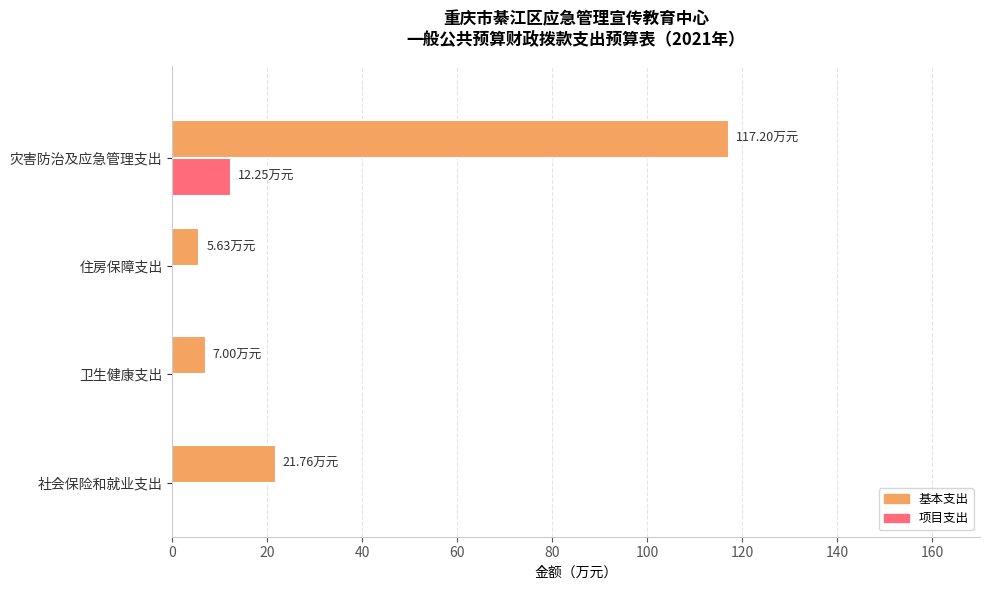

Between 住房保障支出 and 灾害防治及应急管理支出, which series saw the biggest shift?

基本支出